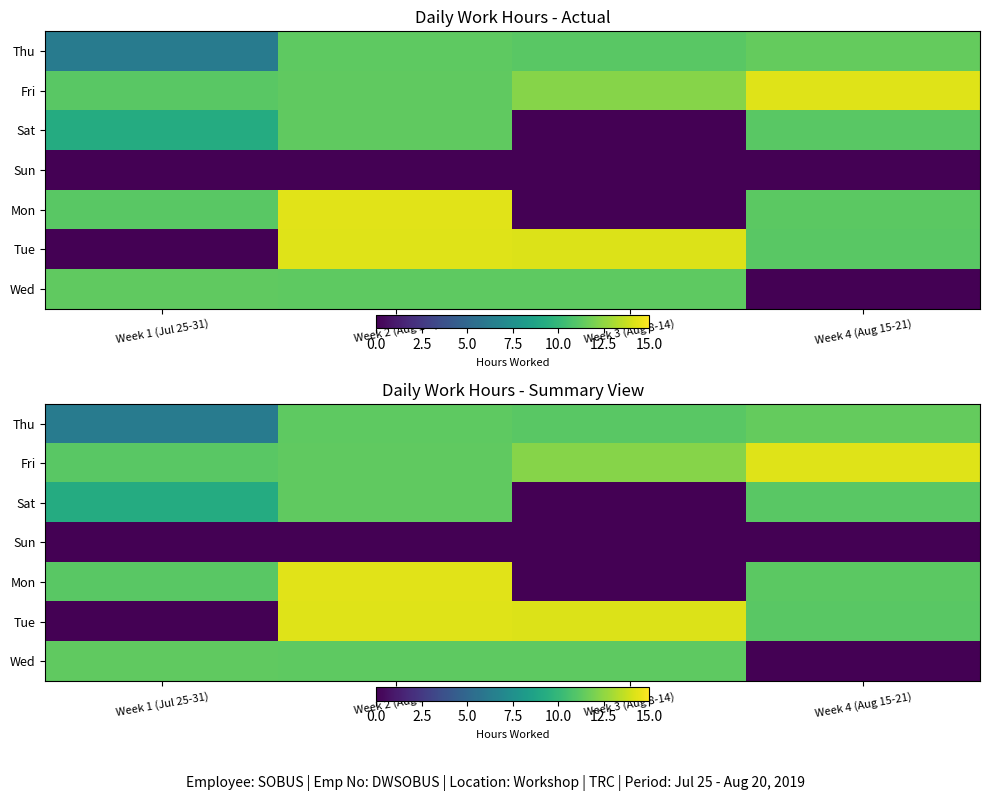

What is the difference between the maximum and second lowest values in the Thu series?

0.3